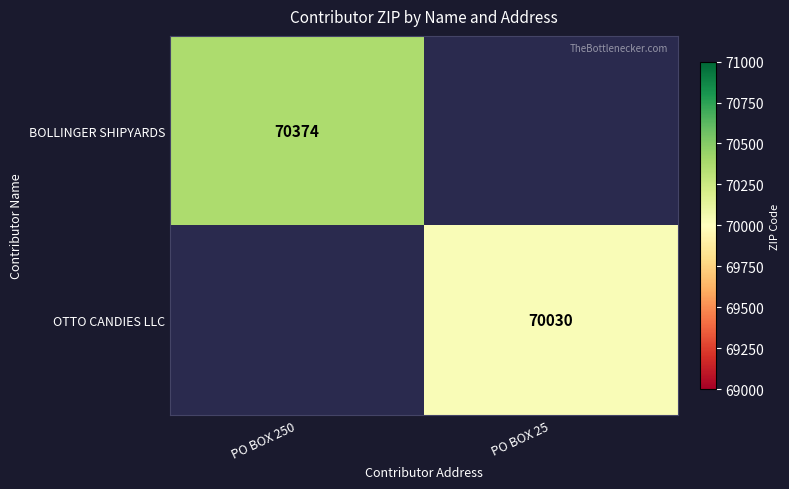

The OTTO CANDIES LLC series shows 70030 at PO BOX 25. True or false?

True